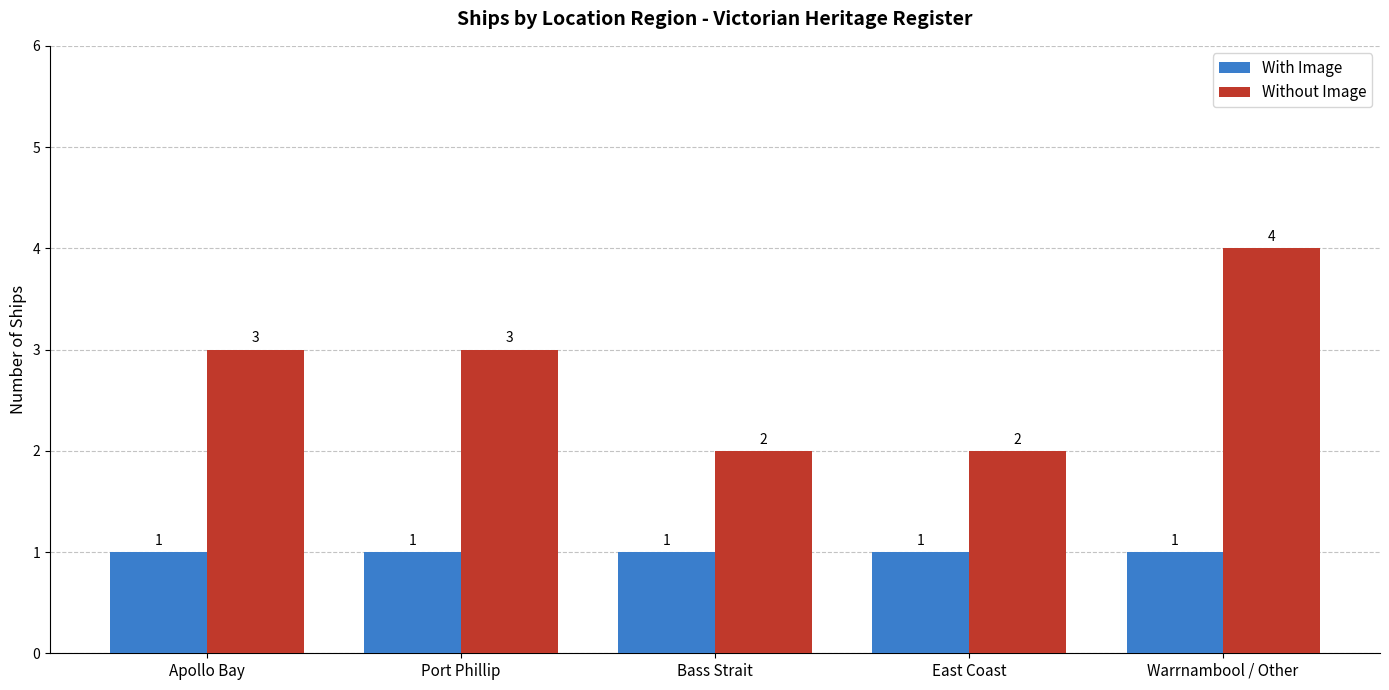

What is the label of the 1st bar from the left?

Apollo Bay